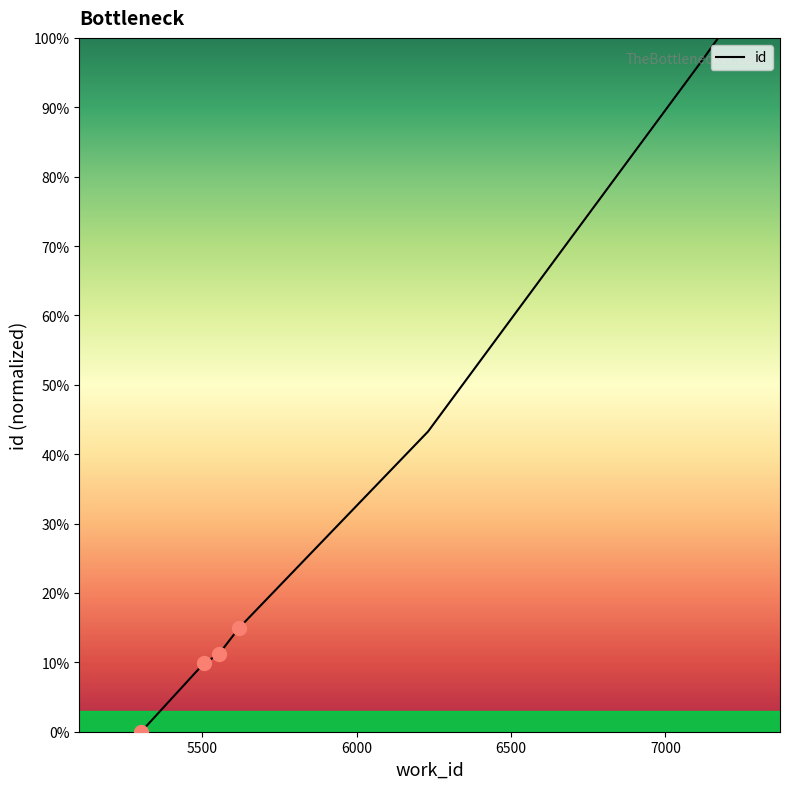

True or false: there are more than 1 points higher than both neighbors.

False